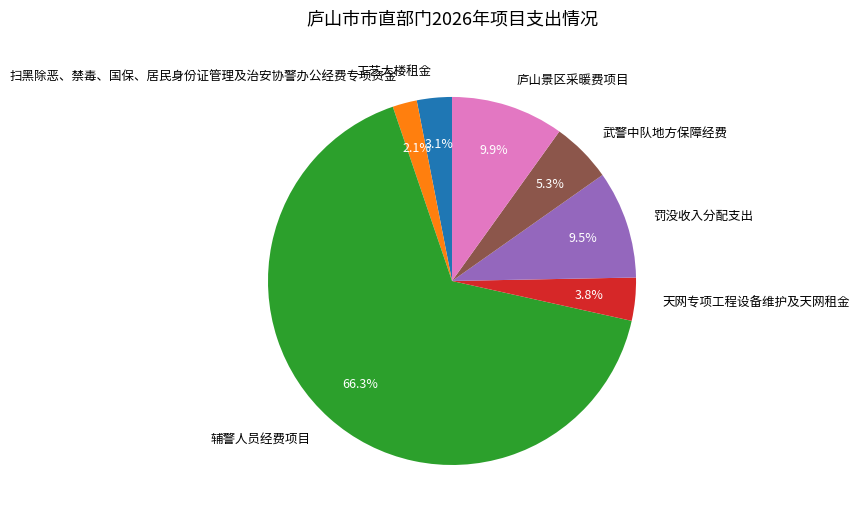

Count the number of slices in the pie.

7